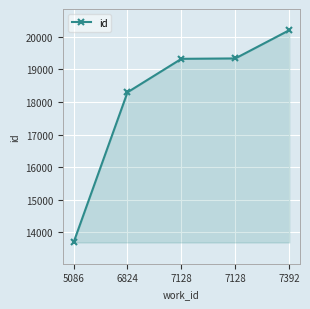

How many lines are shown in the chart?

1